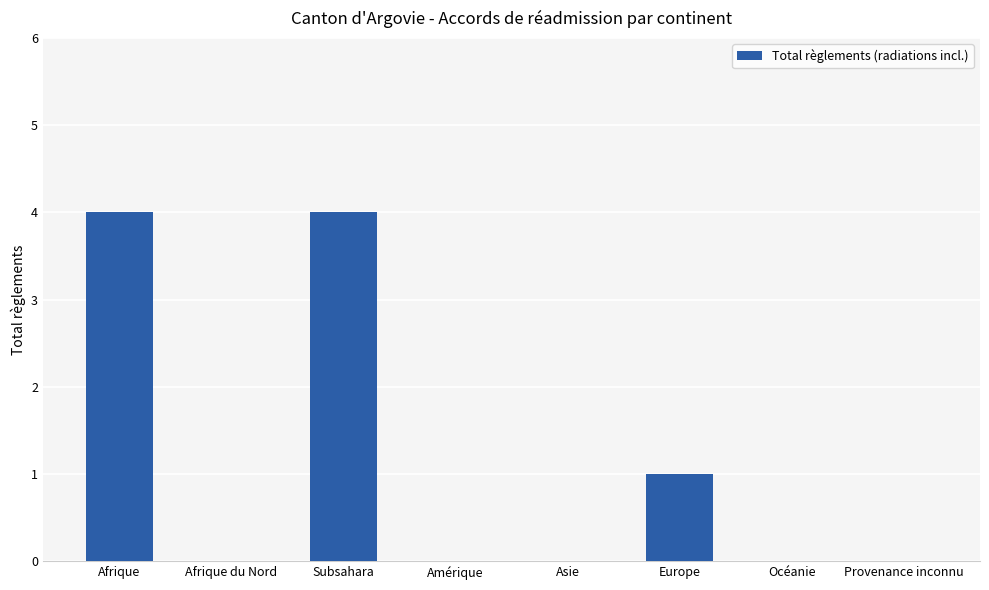

At which label is the value closest to 2?

Europe